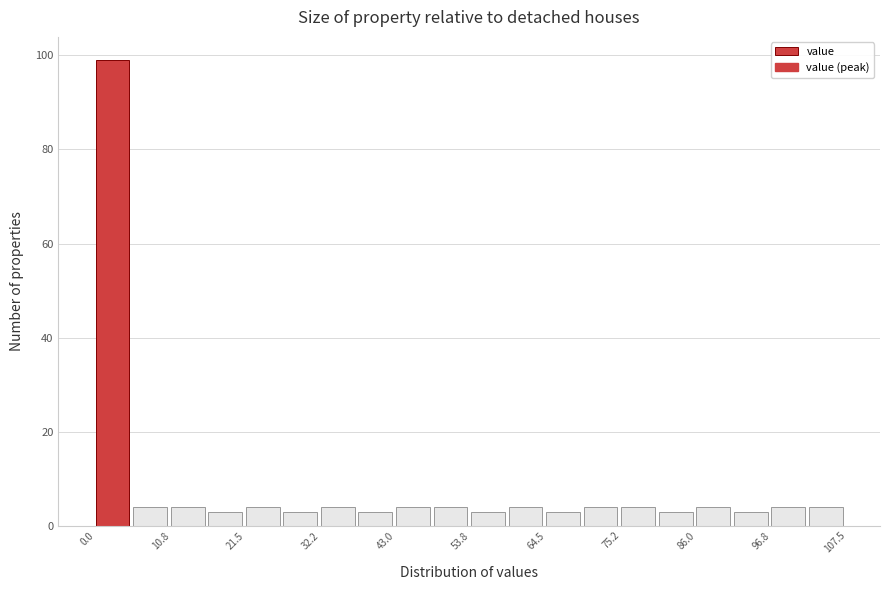

Read against the x-axis, roughly where is the centre of the tallest bar?

2